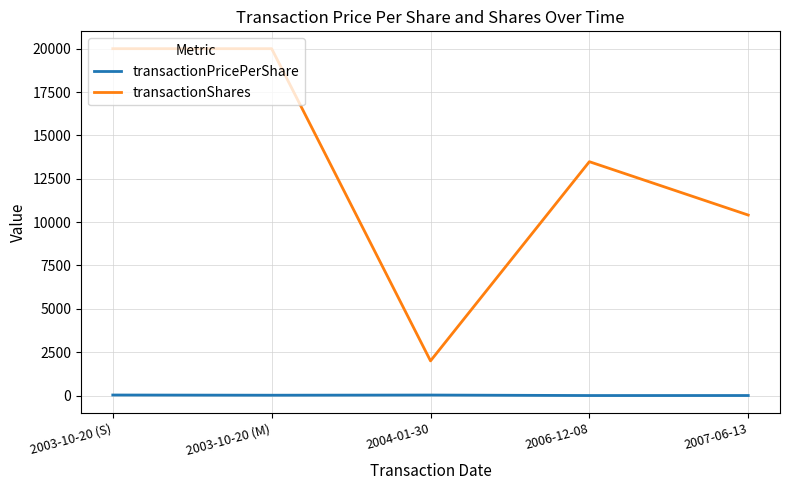

The transactionShares series shows 12583.5 at 2003-10-20 (S). True or false?

False